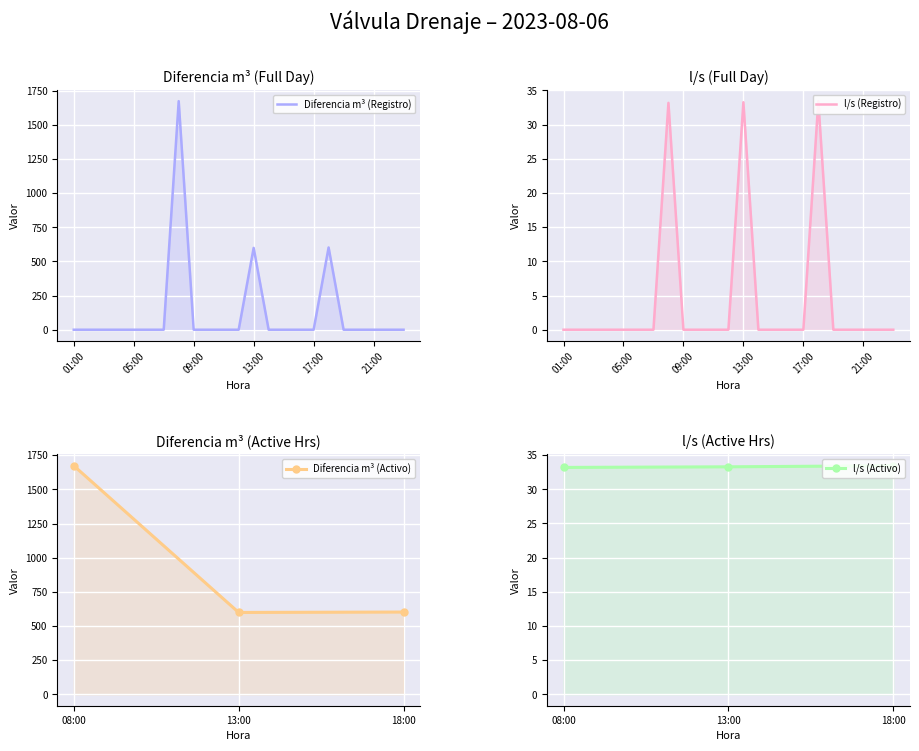

Which category has the highest value in the l/s series?

18:00